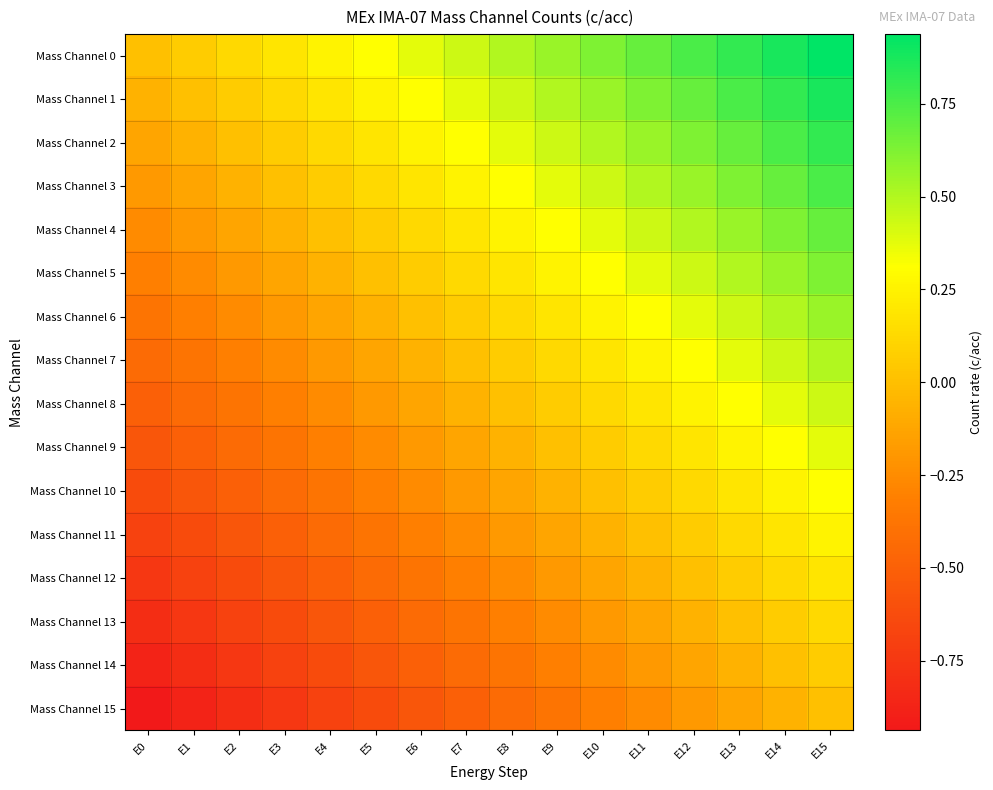

Rank the series by their maximum value, from lowest to highest.

Mass Channel 15, Mass Channel 14, Mass Channel 13, Mass Channel 12, Mass Channel 11, Mass Channel 10, Mass Channel 9, Mass Channel 8, Mass Channel 7, Mass Channel 6, Mass Channel 5, Mass Channel 4, Mass Channel 3, Mass Channel 2, Mass Channel 1, Mass Channel 0